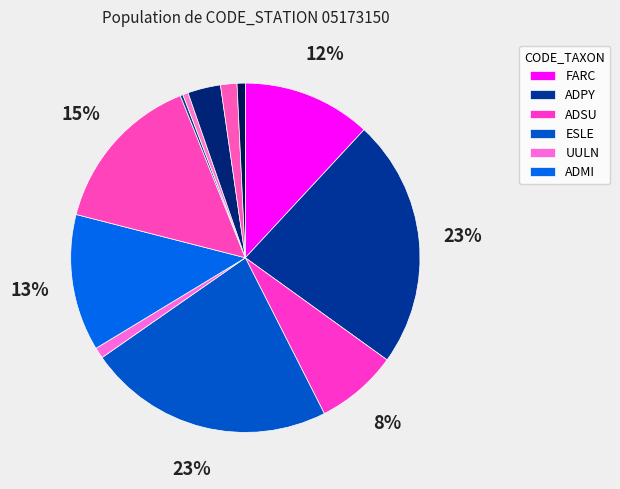

Is there a majority slice in this chart?

No